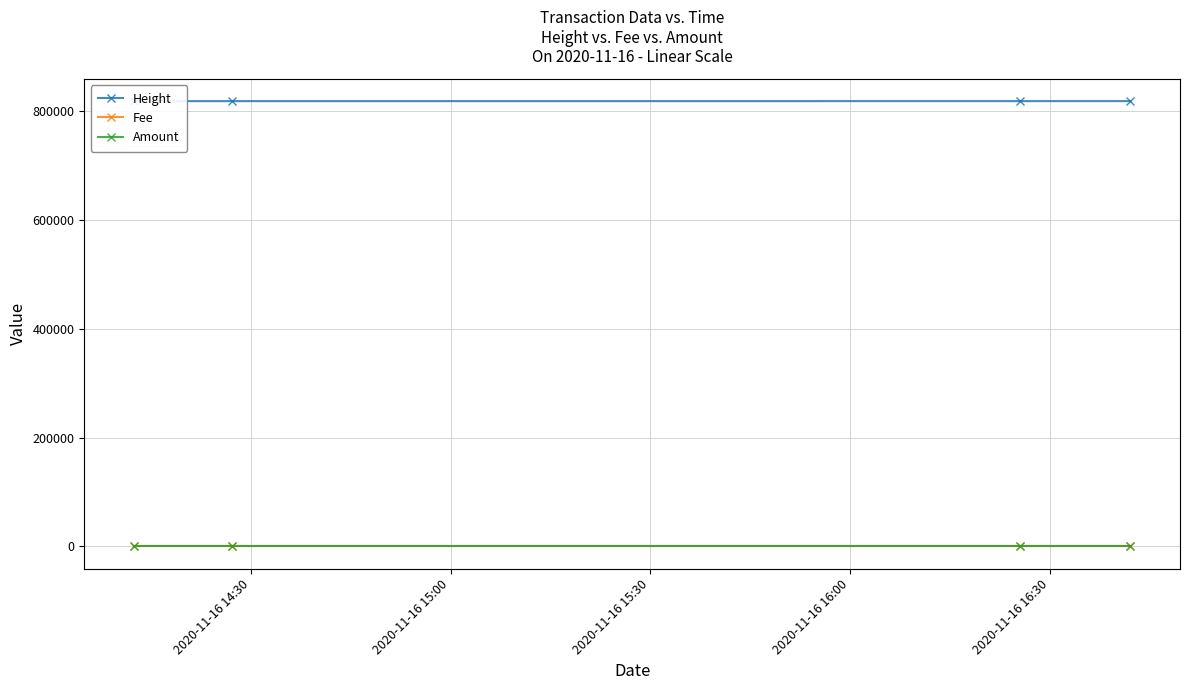

What is the value of the Height point at the 3rd from the left?

818348.0